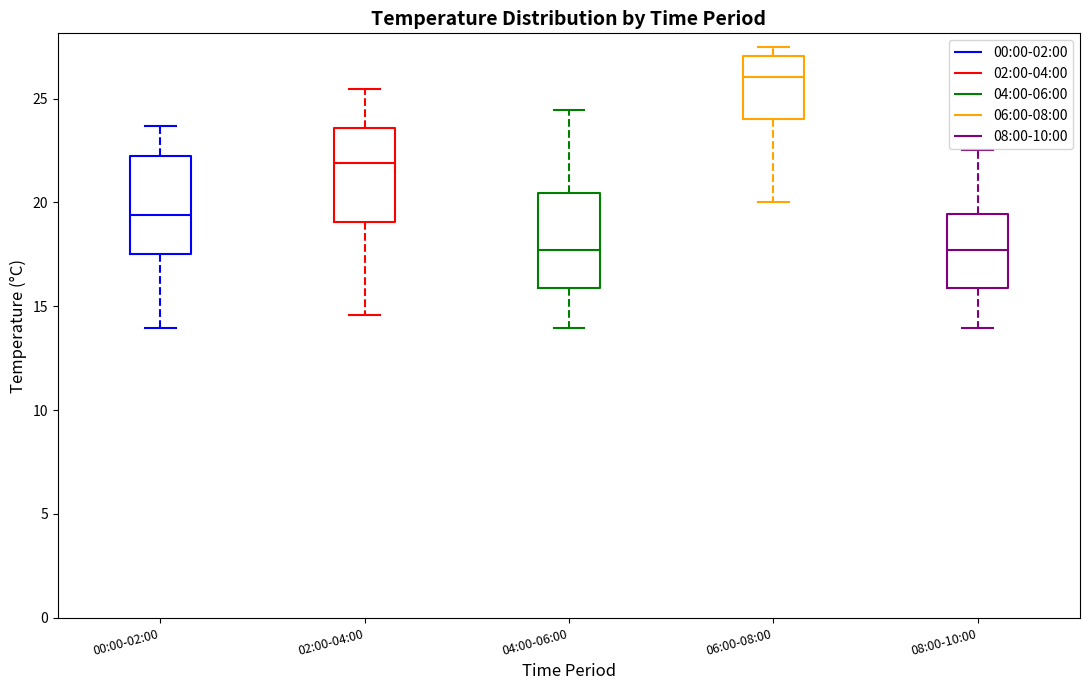

Which box has the highest median line?

06:00-08:00